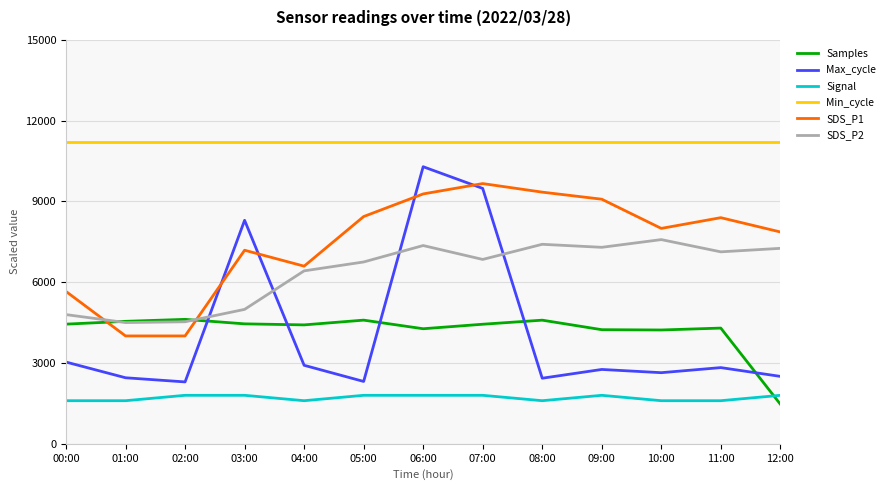

The SDS_P2 series shows 7294.0 at 09:00. True or false?

True